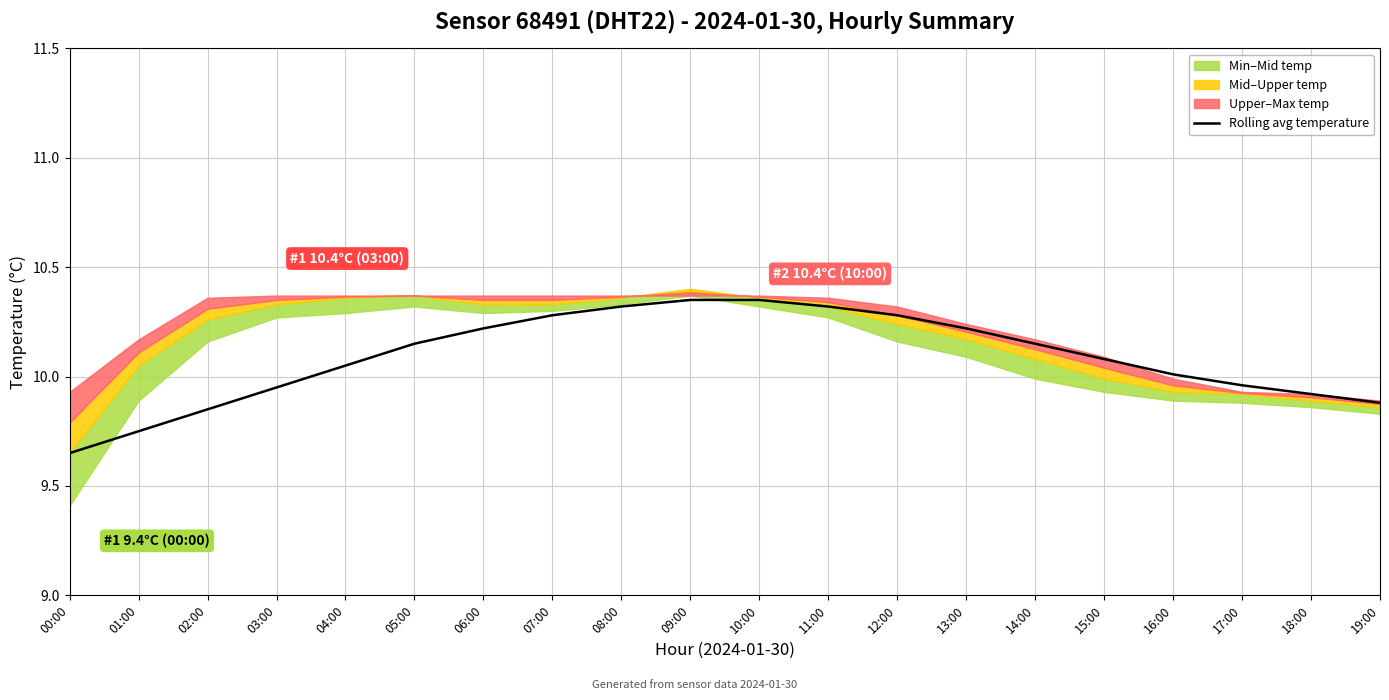

True or false: there are more than 0 points higher than both neighbors.

False